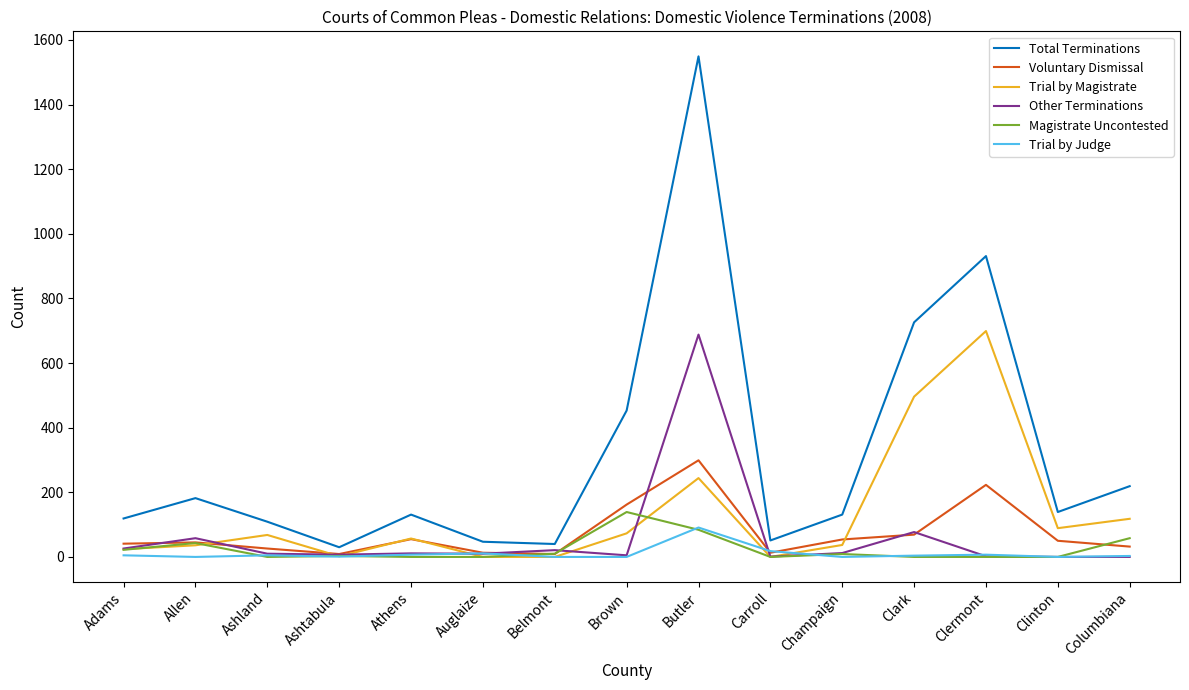

Which series has the largest total across all categories?

Total Terminations